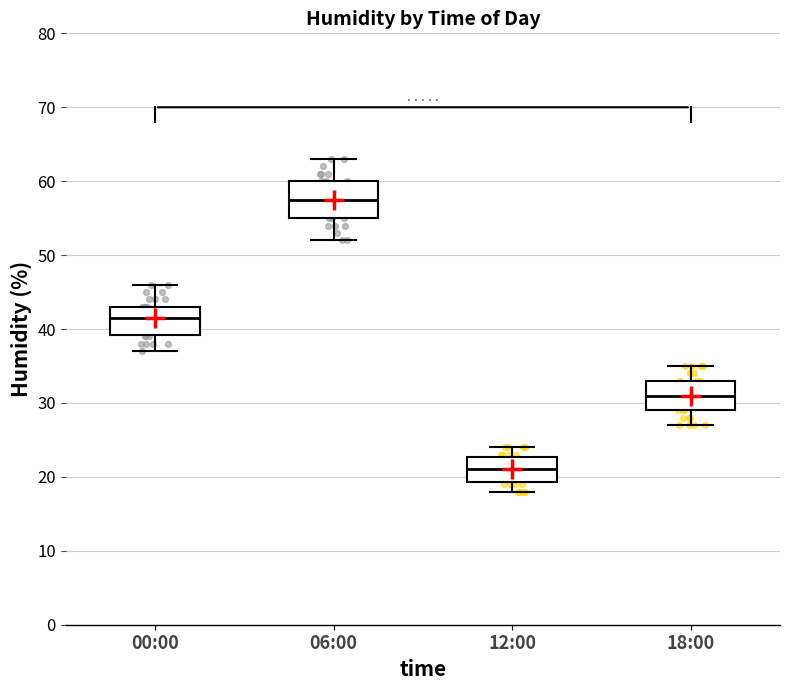

Reading left to right, transcribe this box plot: for each box, give where its median line is, the range the box spans, and where its two whiskers end, as read against the y-axis. The values are not printed on the chart, so give them approximately, as read against the axis.

00:00: median 42, box 39 to 43, whiskers 37 to 46
06:00: median 58, box 55 to 60, whiskers 52 to 63
12:00: median 21, box 19 to 23, whiskers 18 to 24
18:00: median 31, box 29 to 33, whiskers 27 to 35